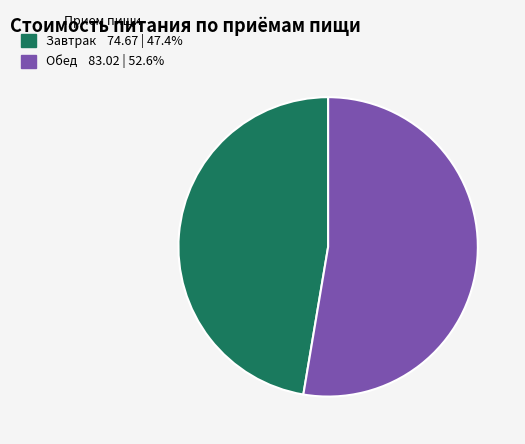

Is the sum of Обед and Завтрак greater than half?

Yes